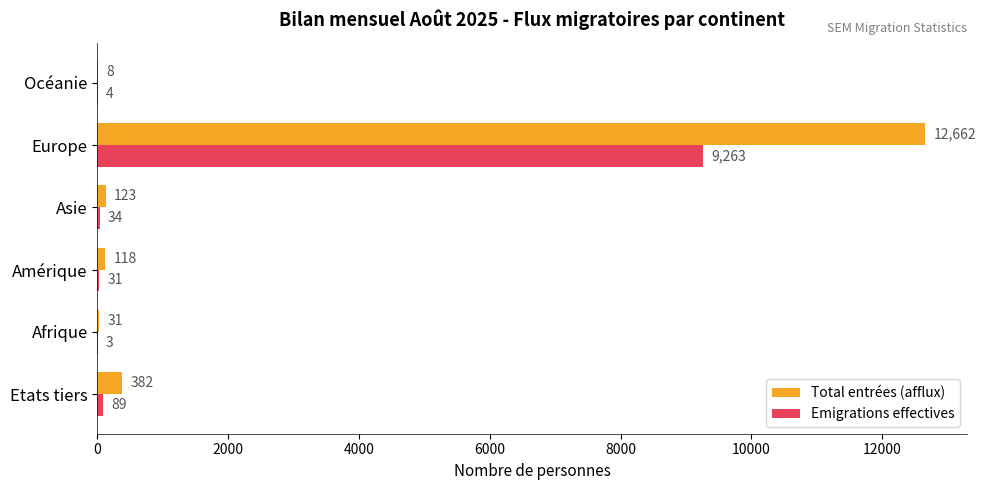

What is the total value across all series at Europe?

21925